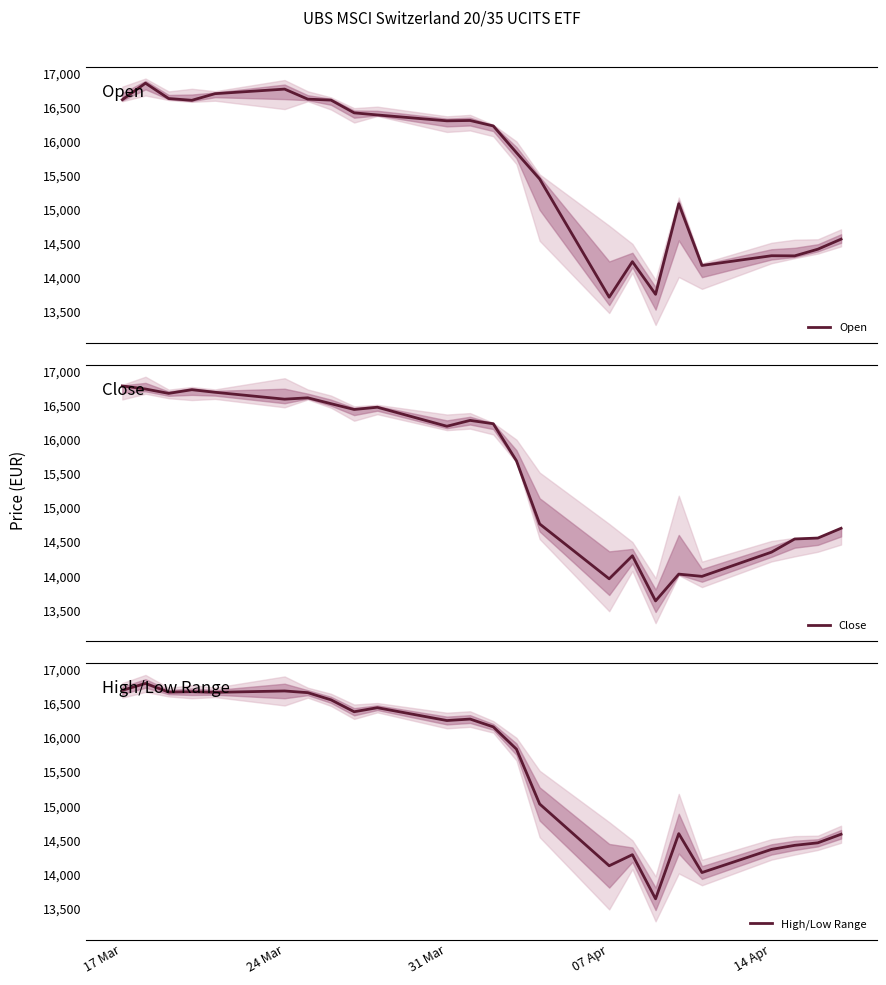

What is the maximum value for Open?

16856